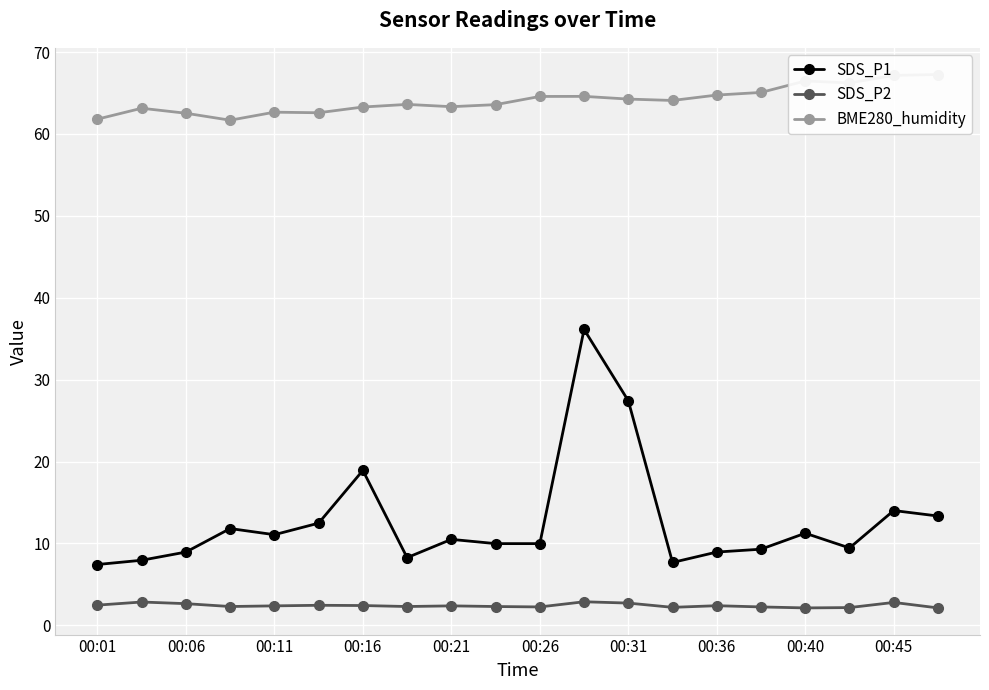

At which category is the sum across all series the highest?

11